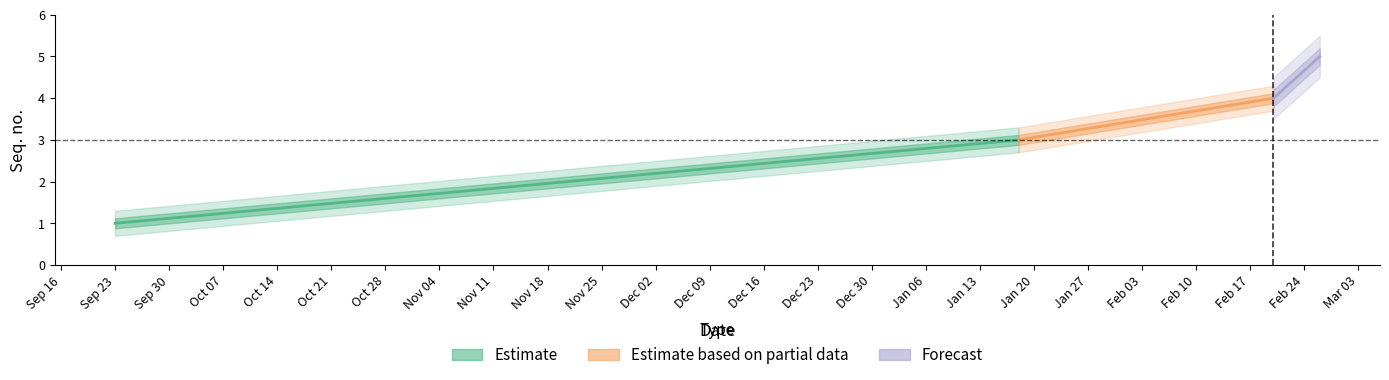

How many categories are shown in the chart?

5